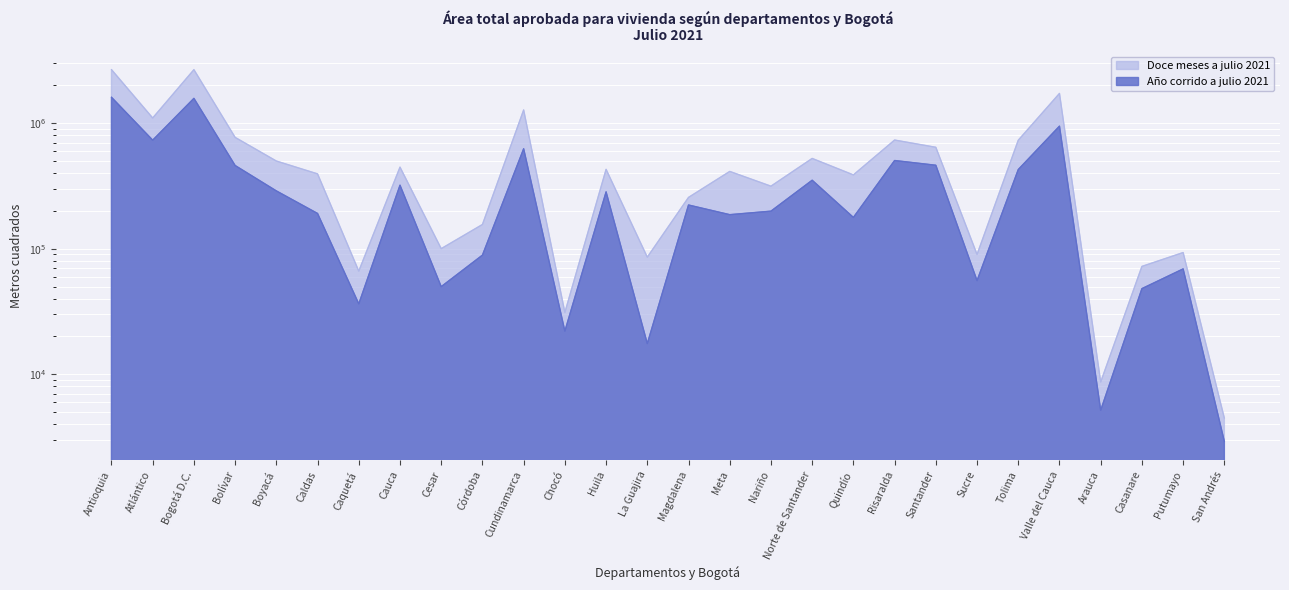

What are all the series names shown in the legend?

Doce meses a julio 2021, Año corrido a julio 2021